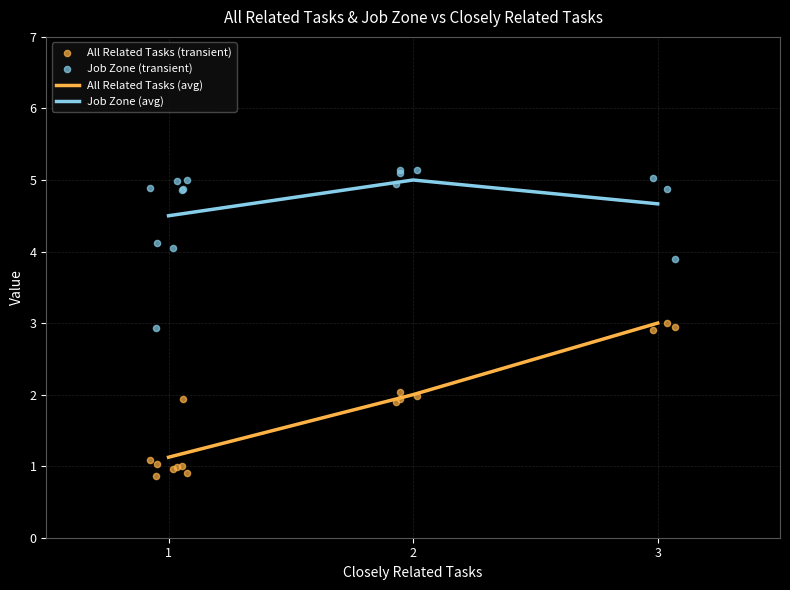

What are all the series names shown in the legend?

All Related Tasks, Job Zone